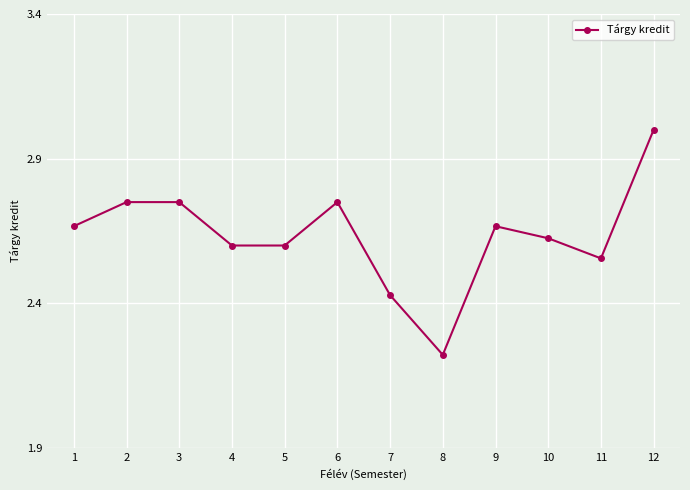

Does the chart display data point markers on the line(s)?

Yes